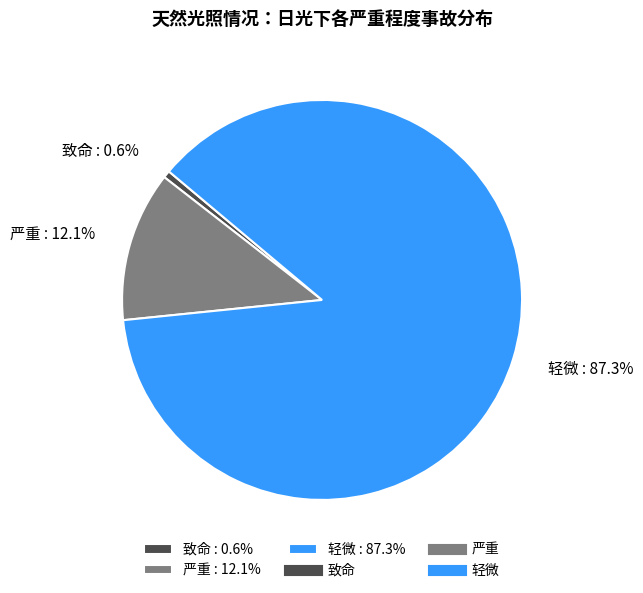

How many segments does this pie chart have?

3